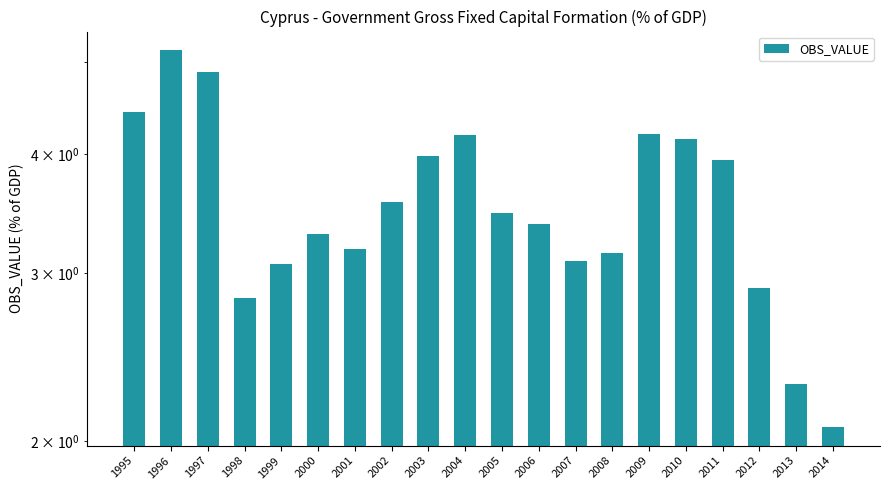

What is the difference between the maximum and minimum values?

3.1